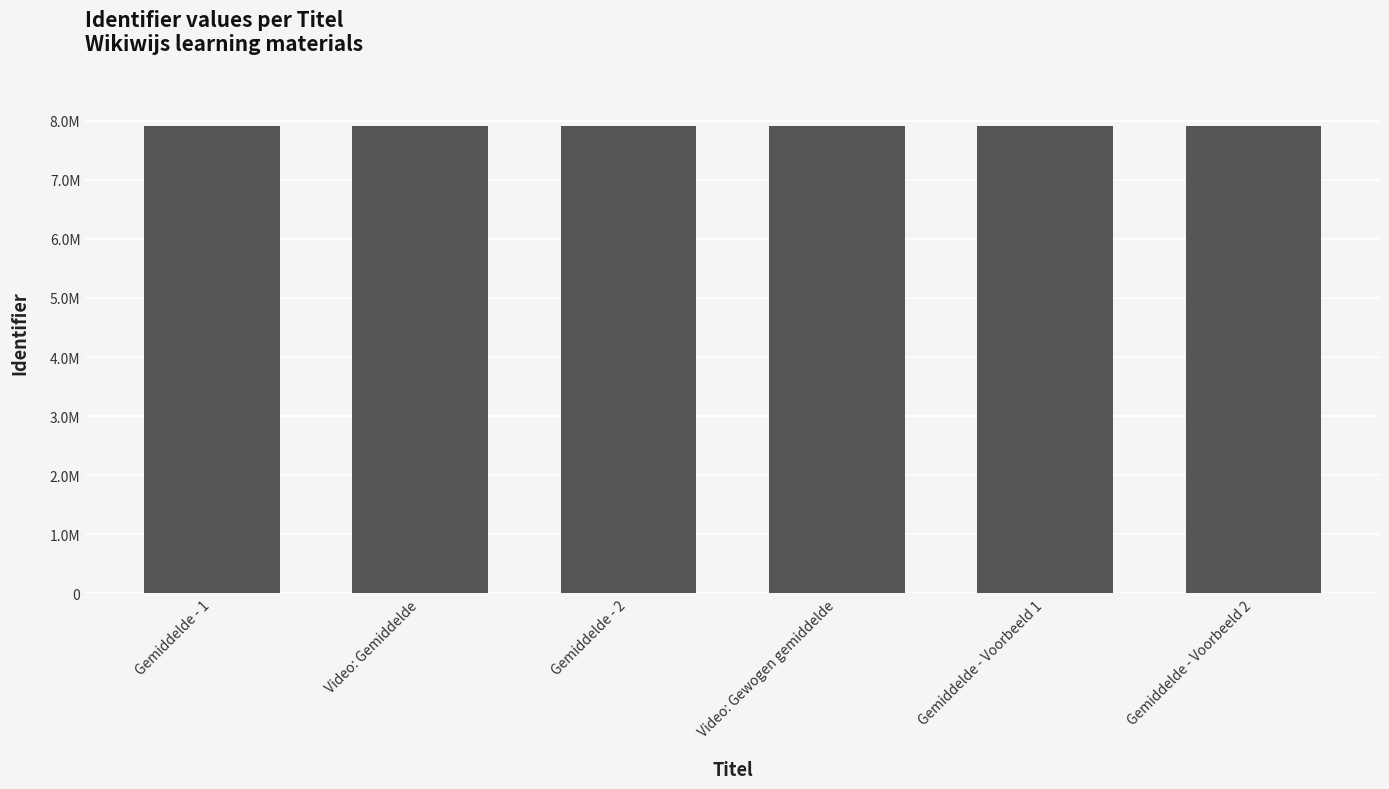

True or false: the data shows 13895041 at Gemiddelde - 2.

False